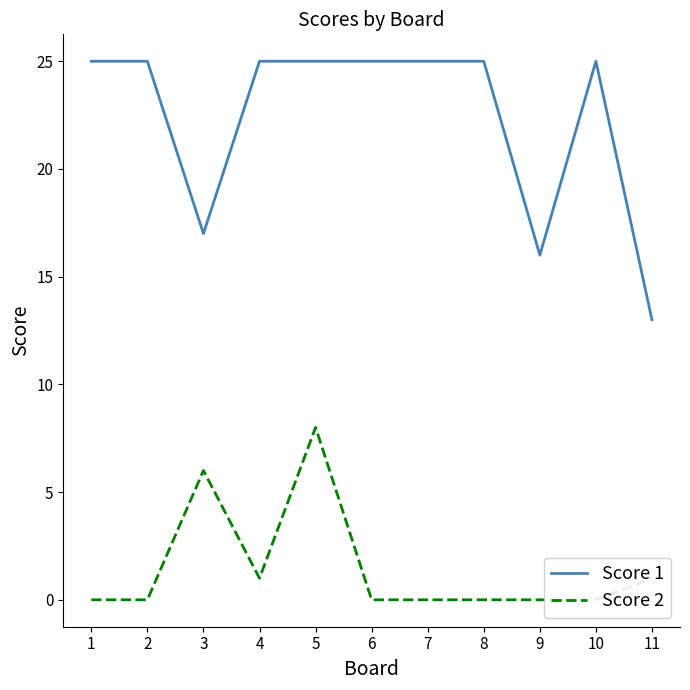

At which category is the sum across all series the highest?

5